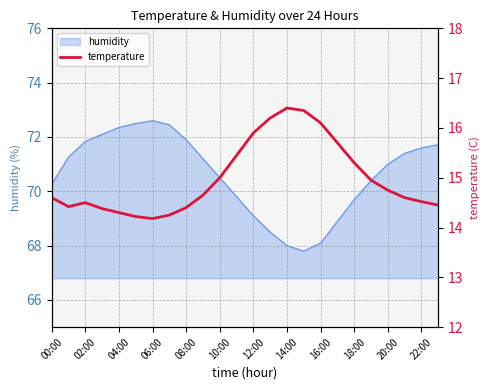

Is it true that humidity equals 71.6 at 22:00?

True